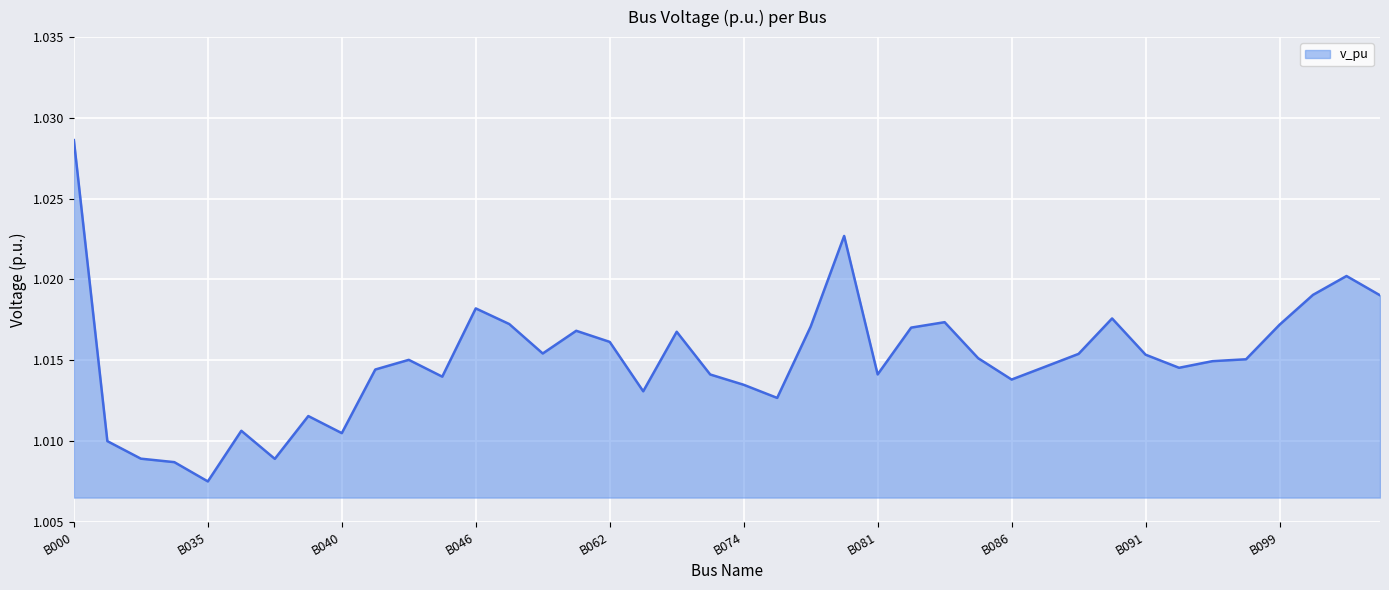

Rank the categories by value from highest to lowest.

B000, B079, B101, B100, B102, B046, B090, B083, B047, B099, B076, B082, B061, B072, B062, B060, B088, B091, B085, B098, B042, B095, B087, B093, B041, B081, B073, B044, B086, B074, B071, B075, B039, B036, B040, B031, B032, B038, B033, B035